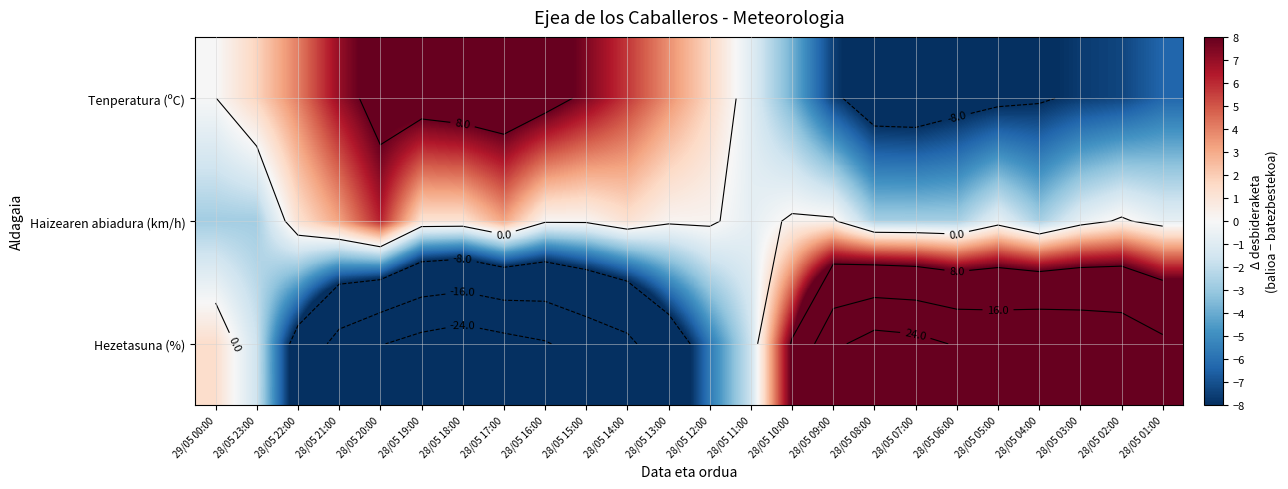

What is the spread (max minus min) of values at 28/05 10:00?

12.2